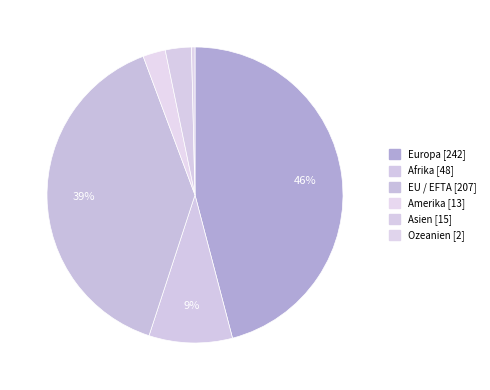

True or false: Ozeanien accounts for 0% of the total.

True